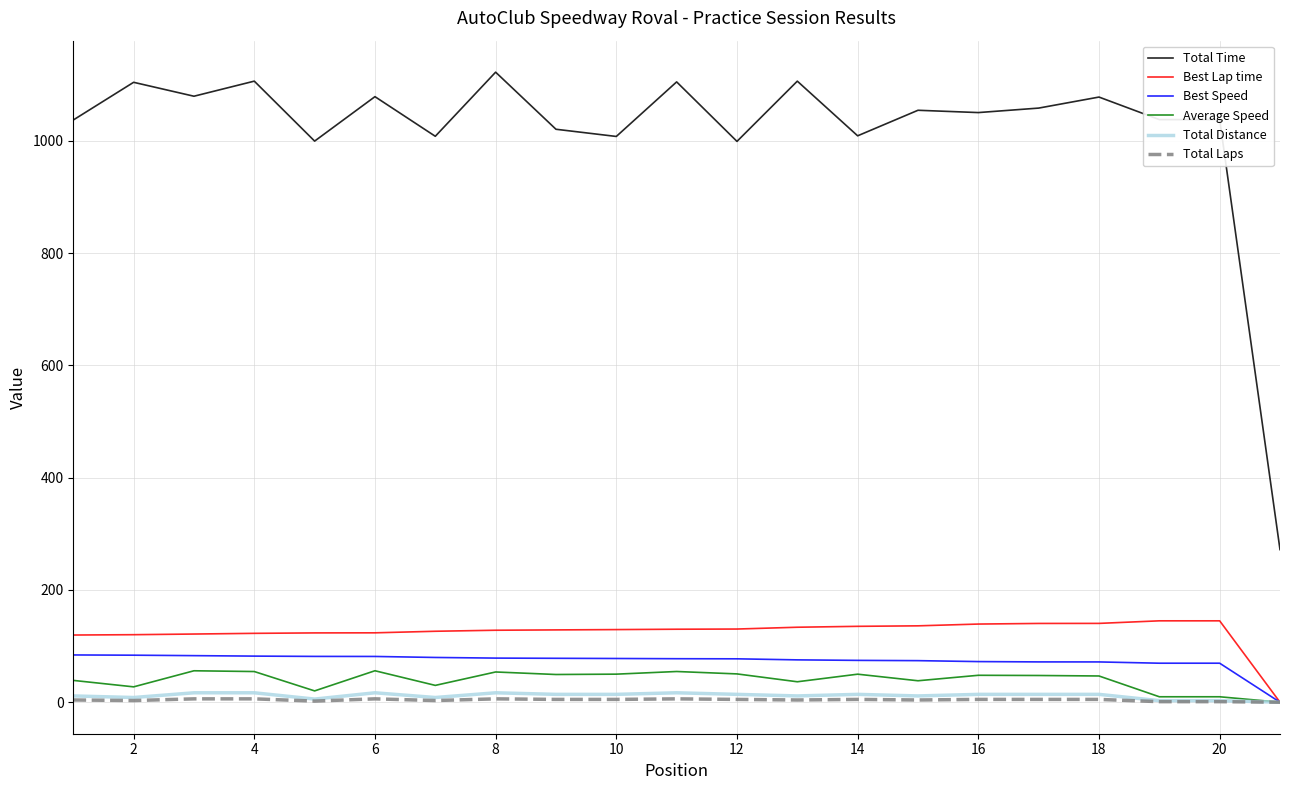

True or false: Total Time and Total Distance intersect in this chart.

False